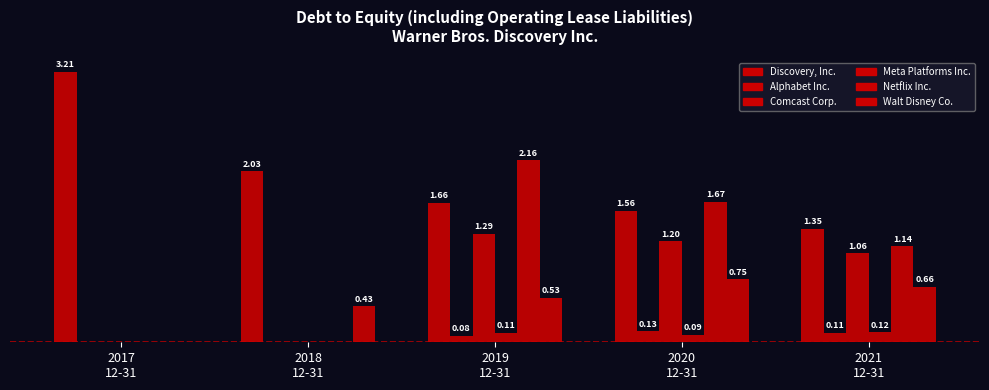

Rank the categories by Walt Disney Co. value from highest to lowest.

2020
12-31, 2021
12-31, 2019
12-31, 2018
12-31, 2017
12-31